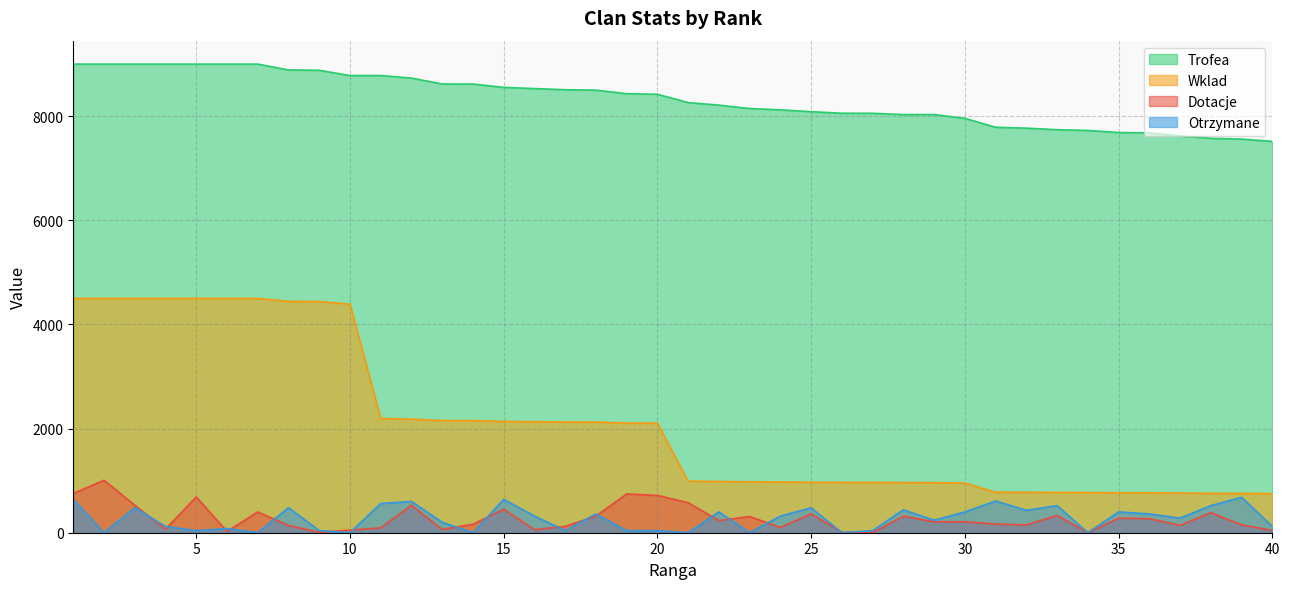

True or false: Wklad and Otrzymane cross at least once.

False